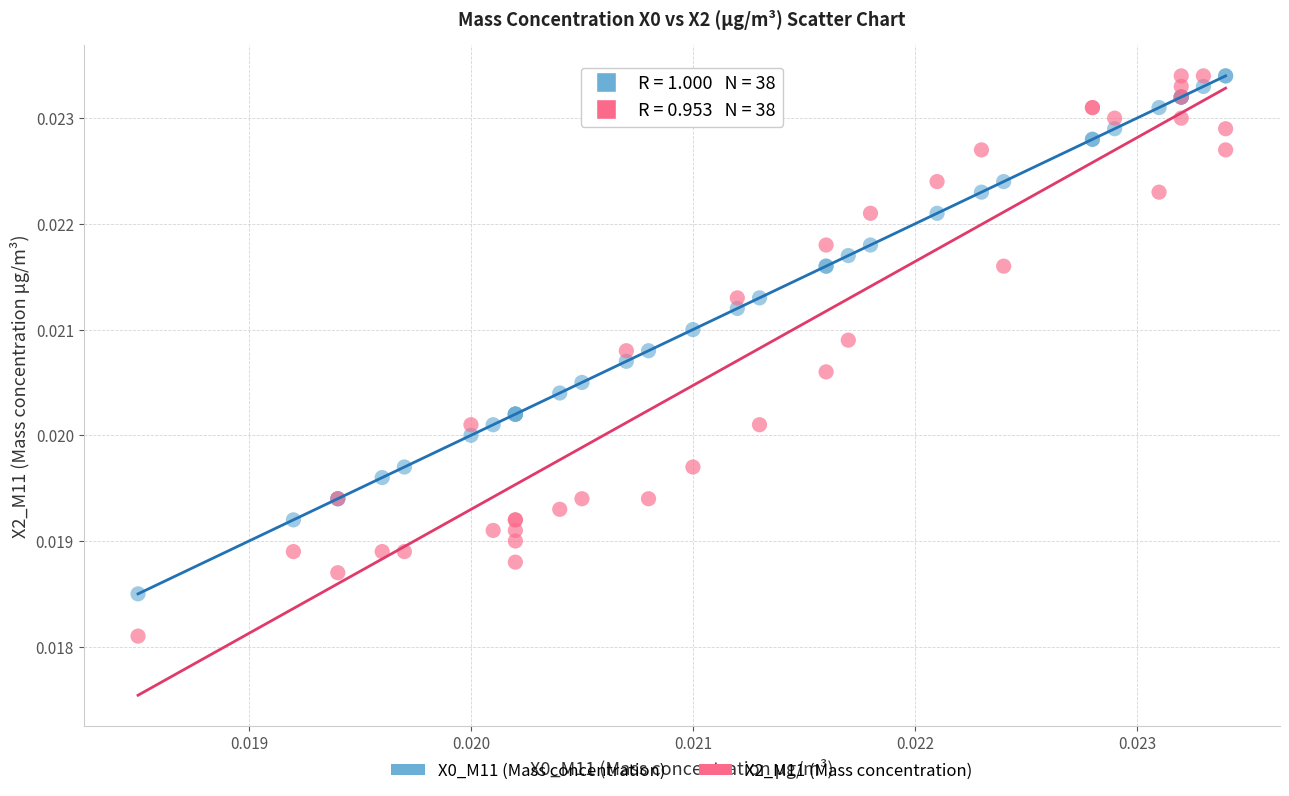

Which series has the largest Y range (max minus min)?

X2_M11 (Mass concentration)